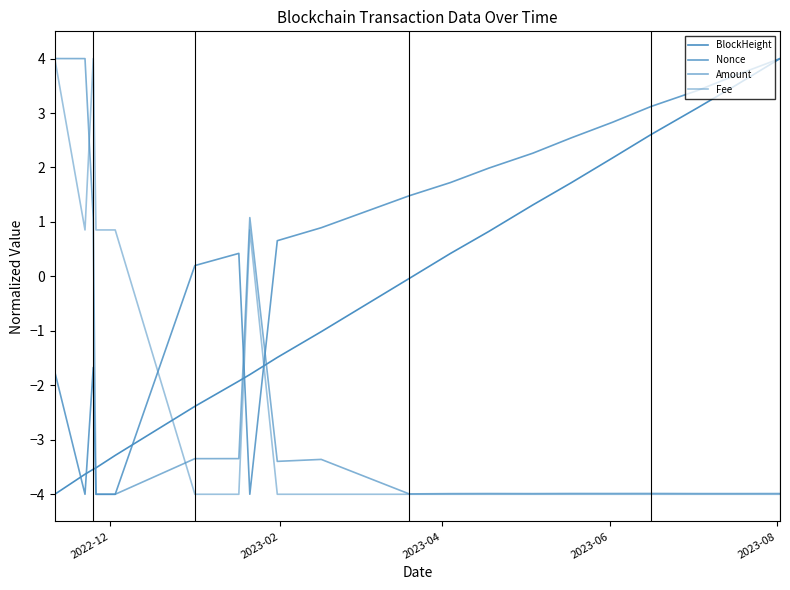

How many lines are shown in the chart?

4